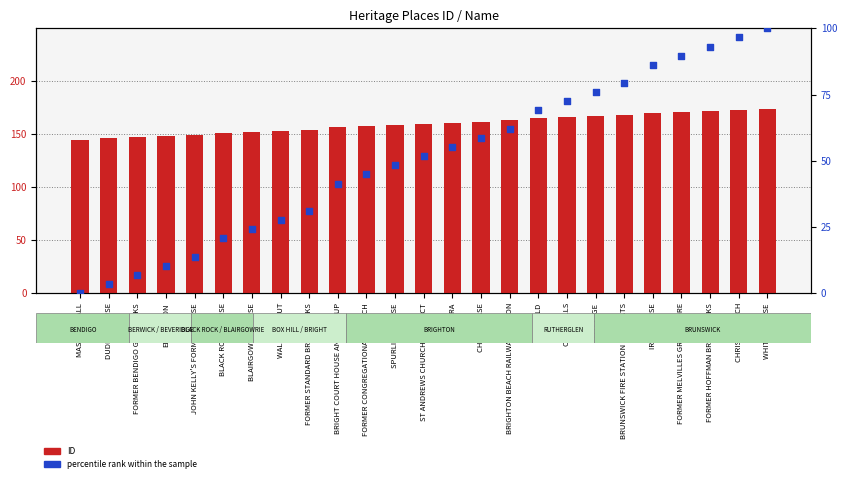

Which series reaches the minimum Y coordinate?

percentile rank within the sample